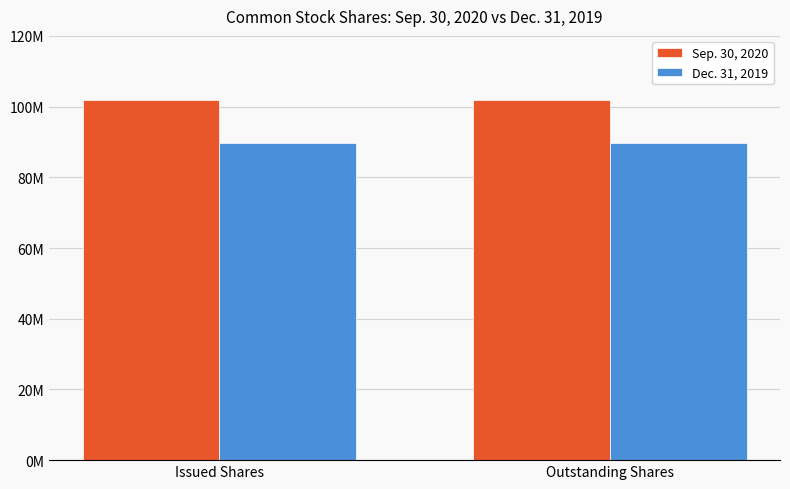

What are all the series names shown in the legend?

Sep. 30, 2020, Dec. 31, 2019